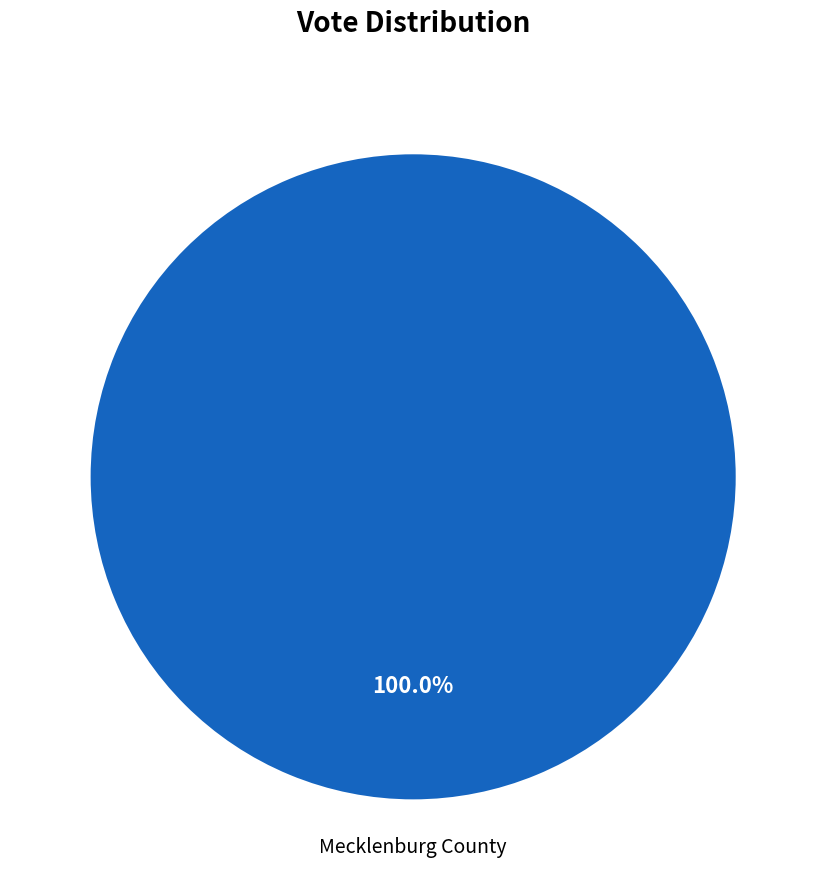

Does any single category account for the majority?

Yes